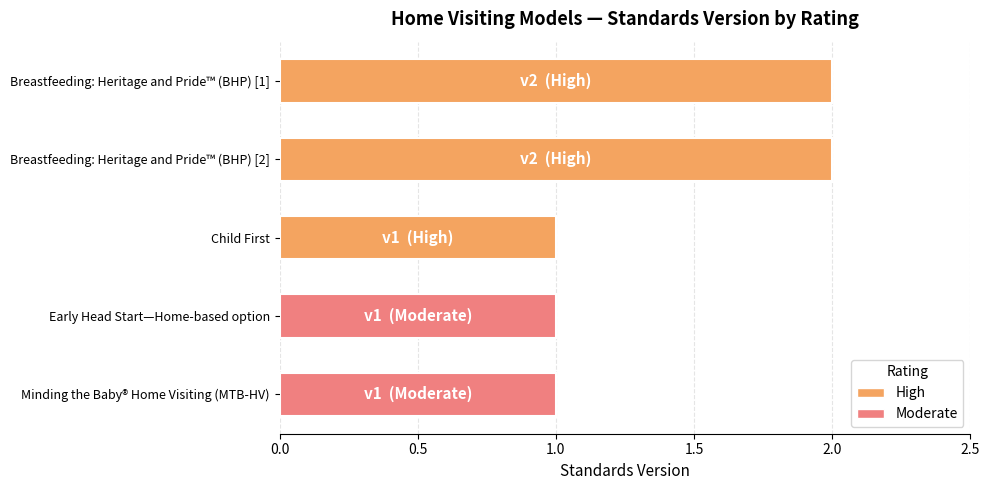

Count the values in the range 1 to 2.

5